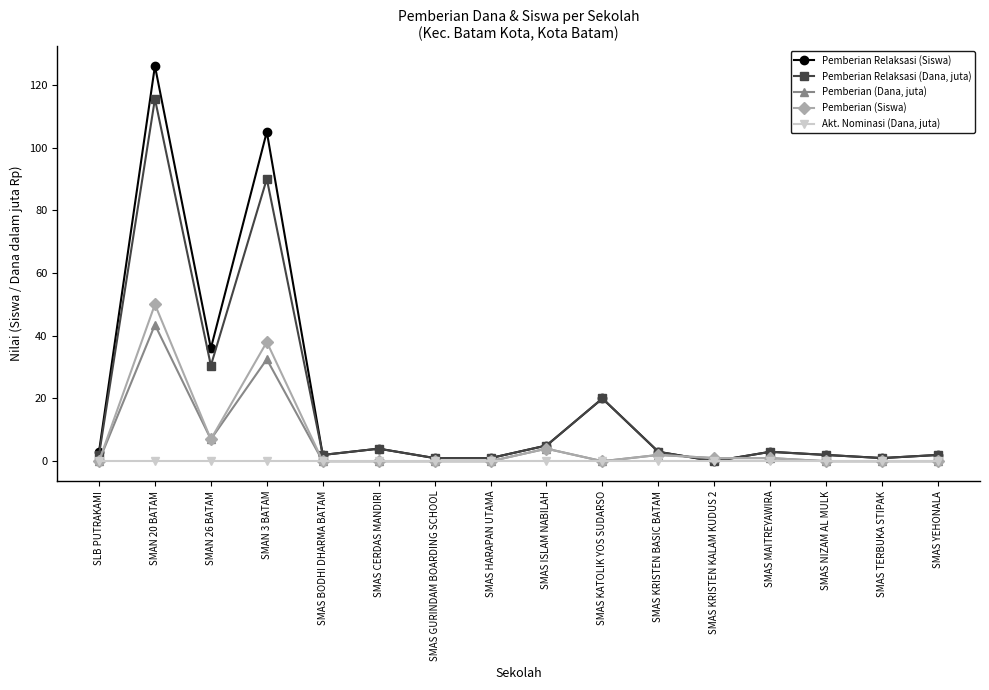

What are all the series names shown in the legend?

Pemberian Relaksasi (Siswa), Pemberian Relaksasi (Dana, juta), Pemberian (Dana, juta), Pemberian (Siswa), Akt. Nominasi (Dana, juta)